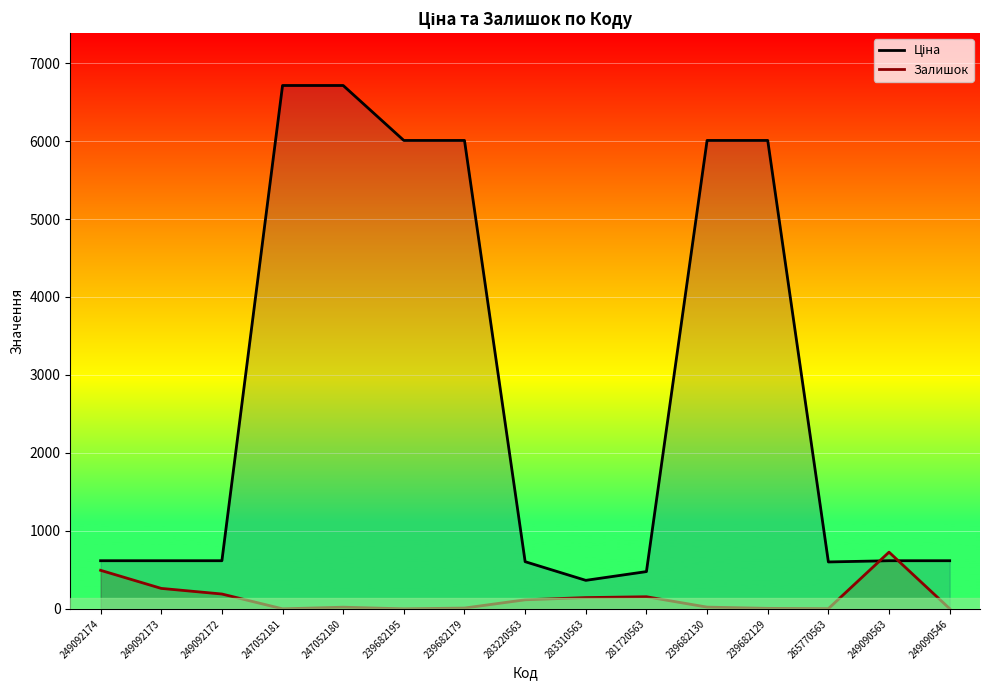

Read the Залишок value at 249092174.

494.0